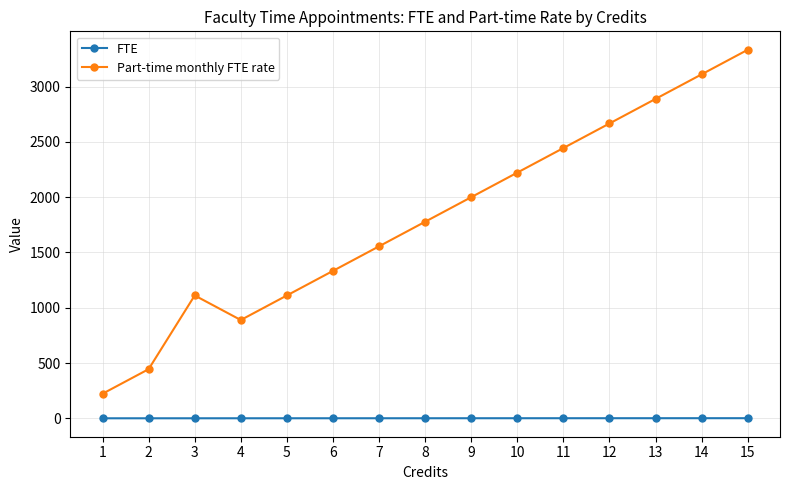

Is the value of Part-time monthly FTE rate at 11 greater than the value of FTE at 1?

Yes